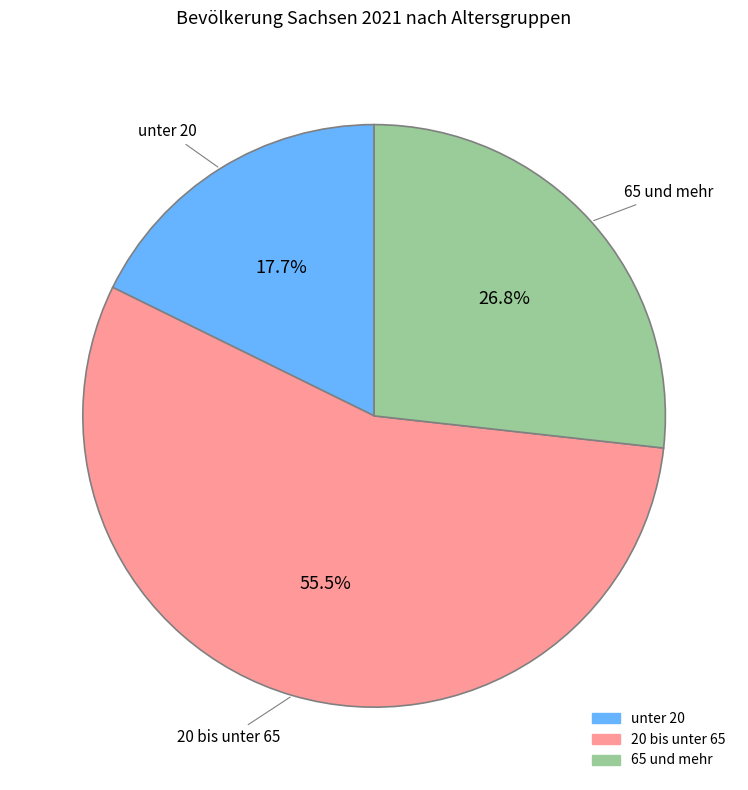

To the nearest percent, what is the average slice percentage?

33%